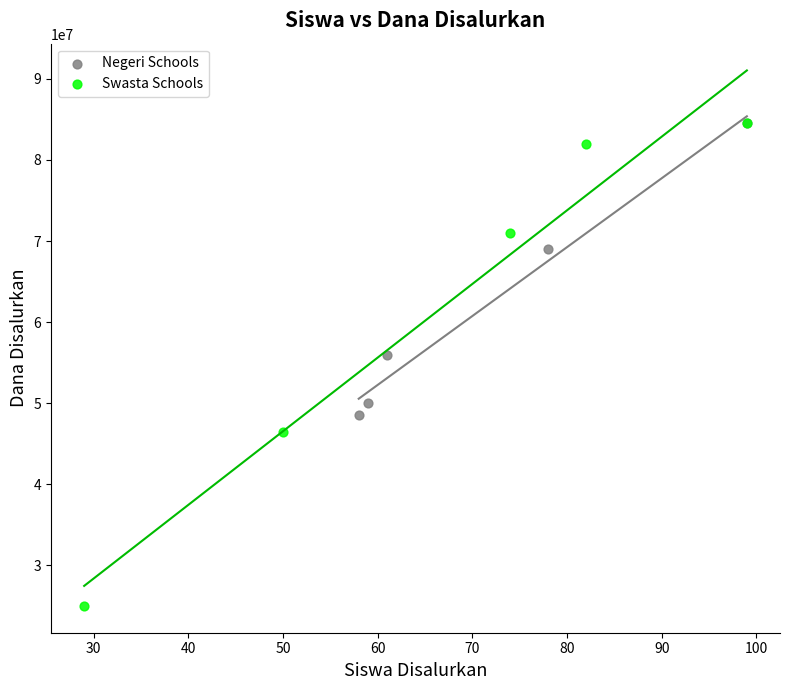

Which series has the largest Y range (max minus min)?

Swasta Schools